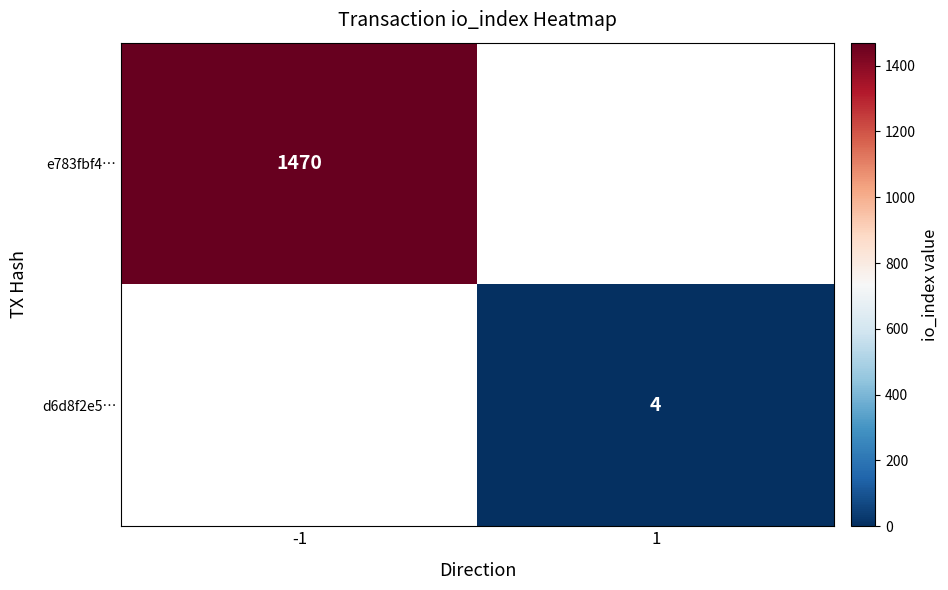

The d6d8f2e5… series shows 4 at 1. True or false?

True